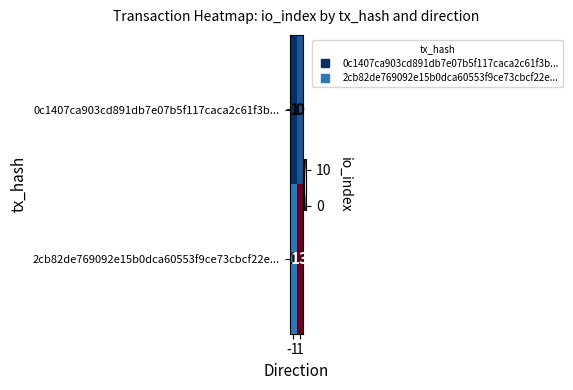

Reading left to right, list all the values displayed in this chart.

0c1407ca903cd891db7e07b5f117caca2c61f3b...: -1=-1	1=0
2cb82de769092e15b0dca60553f9ce73cbcf22e...: -1=1	1=13